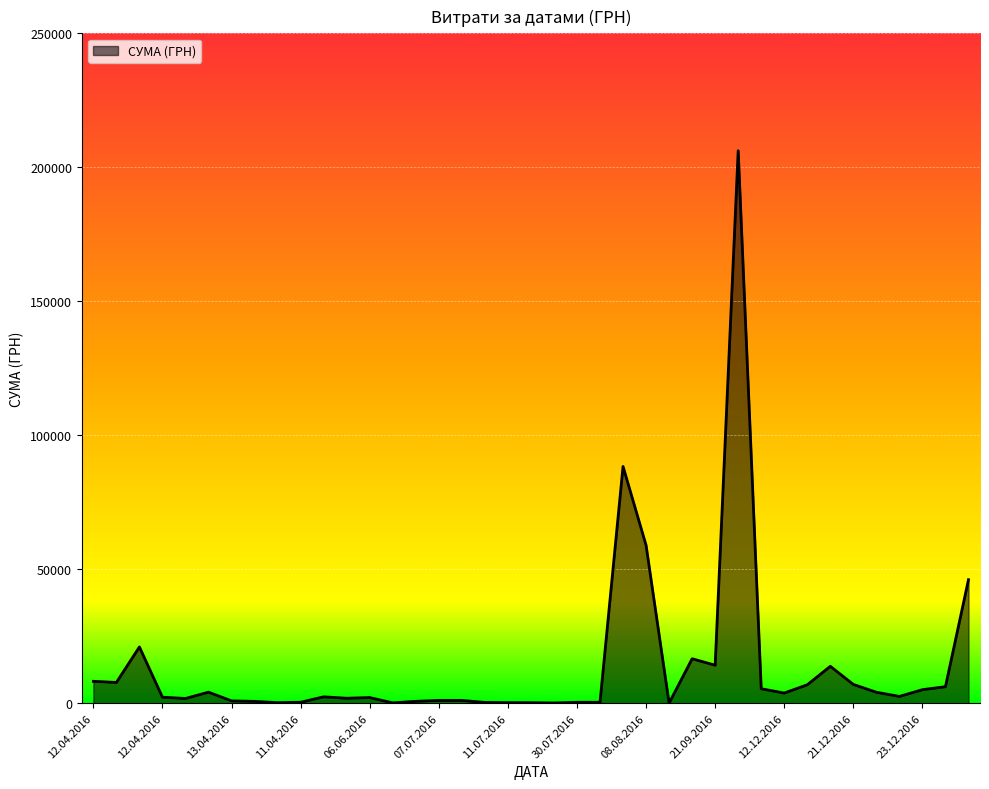

How many lines are shown in the chart?

1